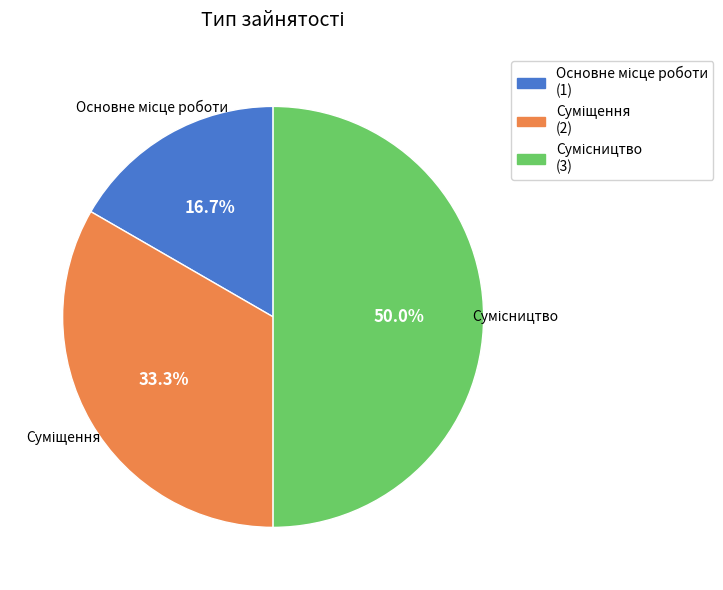

What percentage do Суміщення and Сумісництво together represent?

83.3%